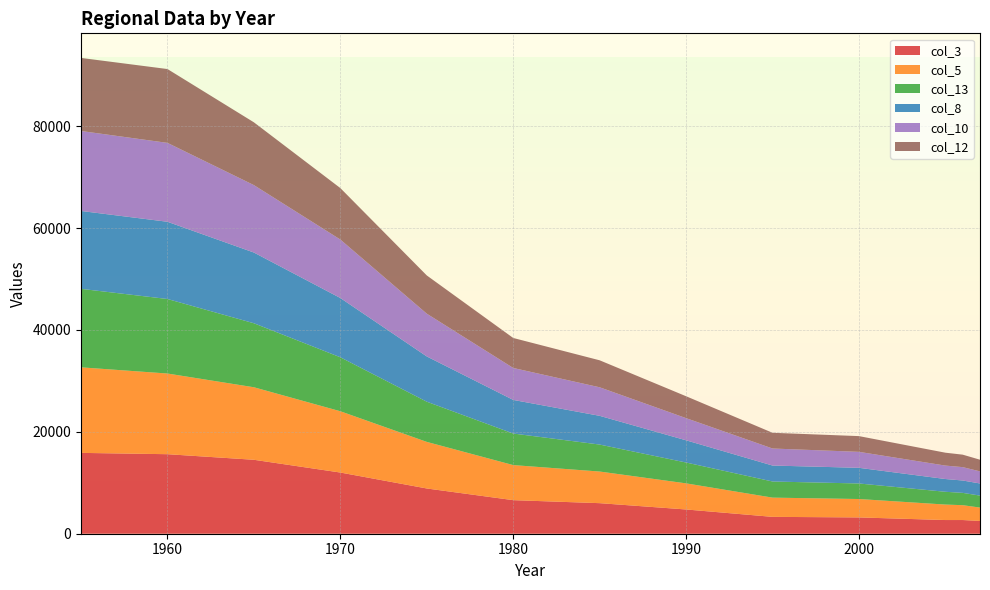

Reading right to left, list all the values displayed in this chart.

col_3: 2007=2508	2006=2689	2005=2686	2000=3200	1995=3311	1990=4761	1985=6000	1980=6590	1975=8883	1970=12013	1965=14517	1960=15613	1955=15871
col_5: 2007=2626	2006=2914	2005=3038	2000=3612	1995=3775	1990=5125	1985=6208	1980=6884	1975=9145	1970=12031	1965=14237	1960=15838	1955=16796
col_13: 2007=2349	2006=2419	2005=2510	2000=3051	1995=3166	1990=4093	1985=5297	1980=6196	1975=7891	1970=10598	1965=12565	1960=14632	1955=15410
col_8: 2007=2380	2006=2427	2005=2504	2000=3077	1995=3134	1990=4361	1985=5642	1980=6599	1975=8886	1970=11635	1965=13886	1960=15162	1955=15290
col_10: 2007=2379	2006=2625	2005=2640	2000=3134	1995=3345	1990=4351	1985=5602	1980=6273	1975=8396	1970=11479	1965=13238	1960=15490	1955=15700
col_12: 2007=2288	2006=2448	2005=2528	2000=3089	1995=3085	1990=4299	1985=5298	1980=5888	1975=7507	1970=10102	1965=12326	1960=14495	1955=14344